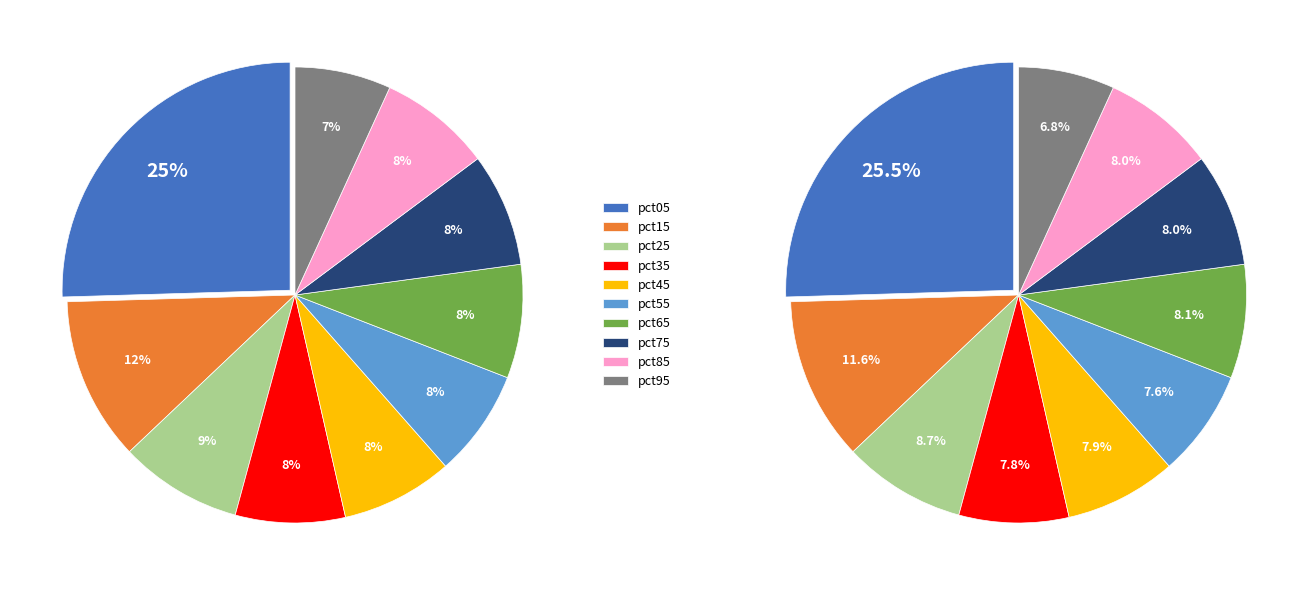

To the nearest percent, what is the combined percentage of pct05 and pct55?

33%